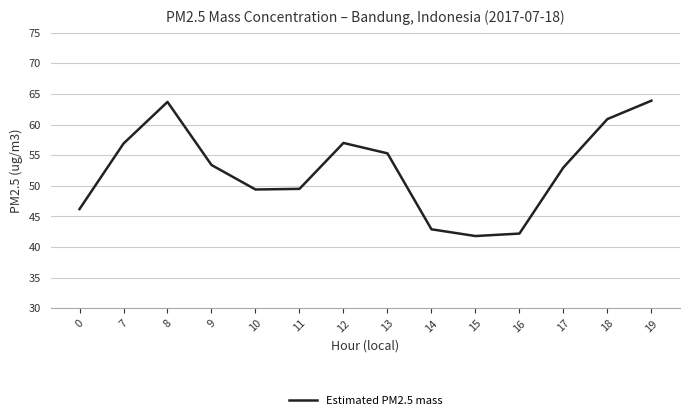

What is the difference between the maximum and minimum values?

22.1